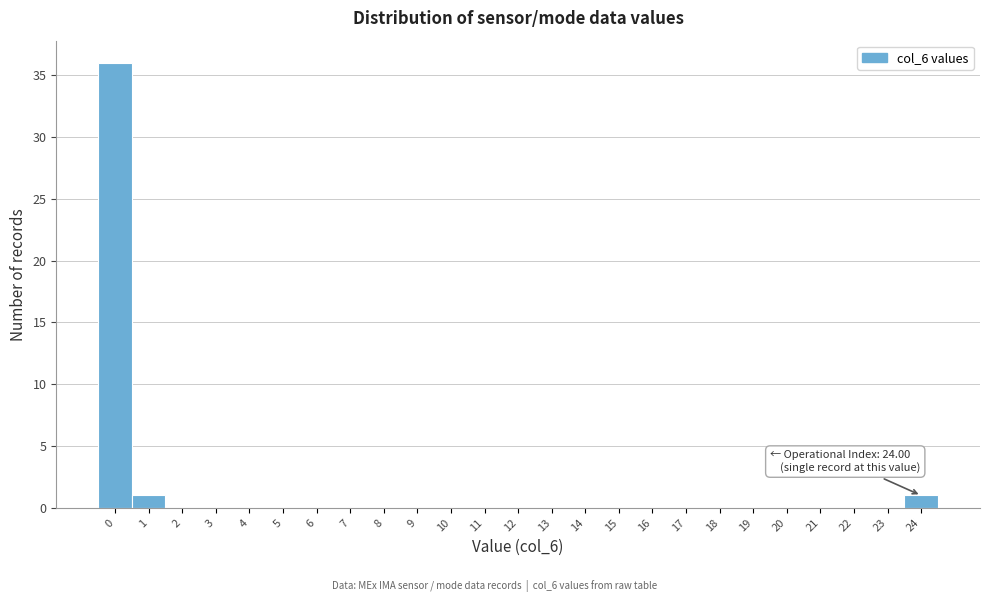

Reading left to right, extract all data points from this chart.

0=36	1=1	2=0	3=0	4=0	5=0	6=0	7=0	8=0	9=0	10=0	11=0	12=0	13=0	14=0	15=0	16=0	17=0	18=0	19=0	20=0	21=0	22=0	23=0	24=1